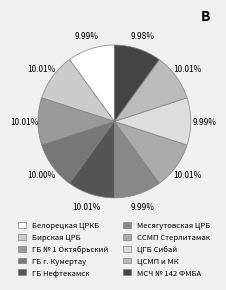

What is the smallest slice in the pie chart?

ФГУЗ МСЧ № 142 ФМБА